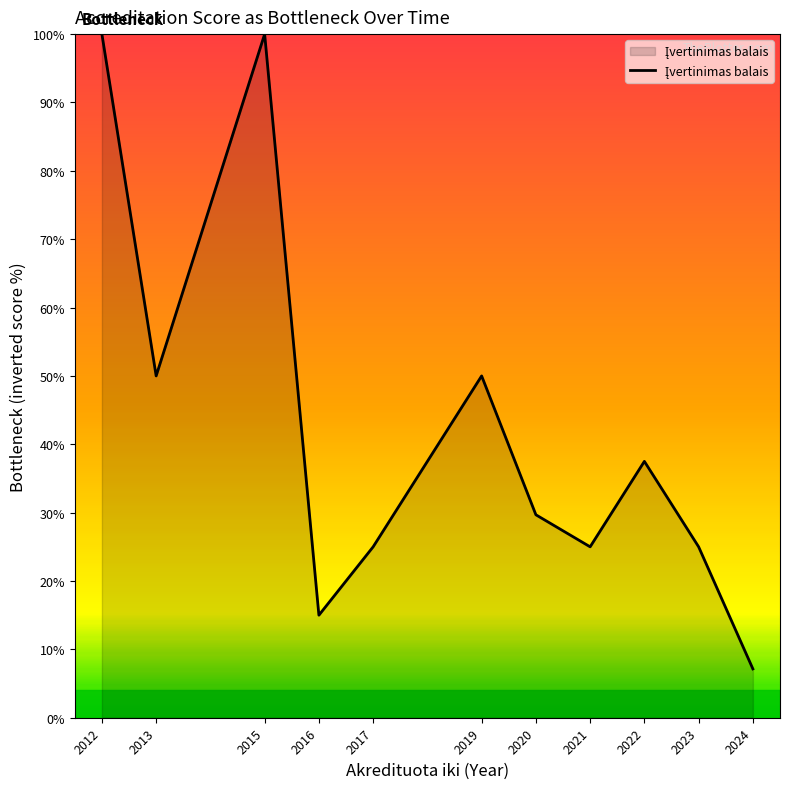

What is the difference between the maximum and minimum values?

92.9